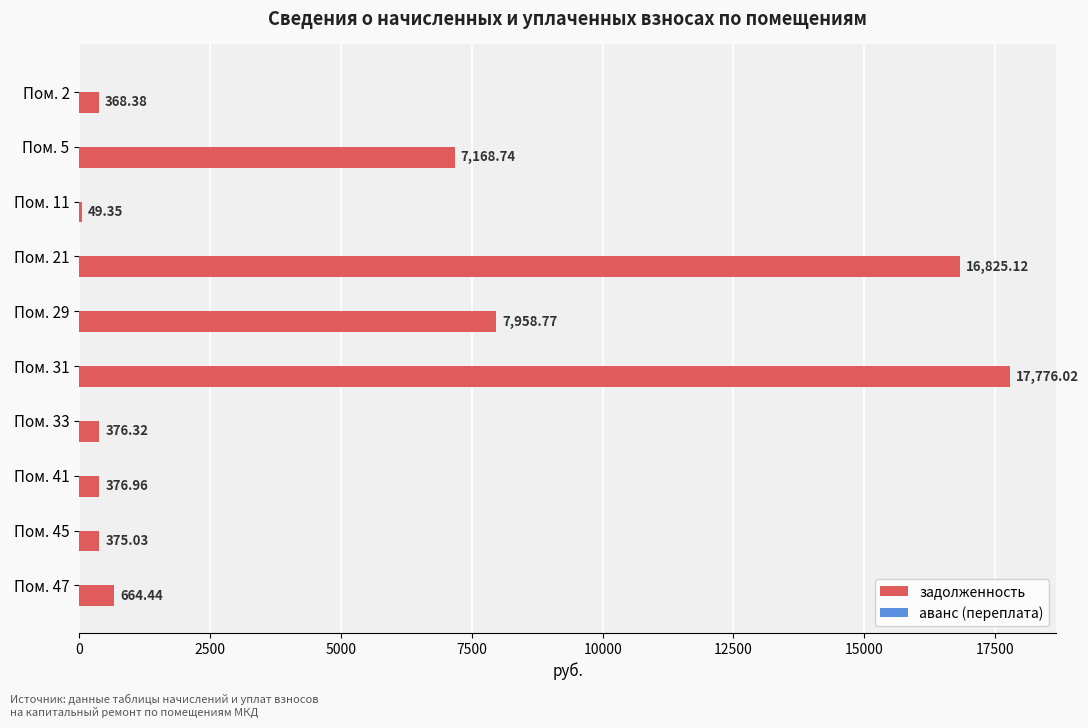

What is the sum of the values at Пом. 21 and Пом. 5?

23993.9